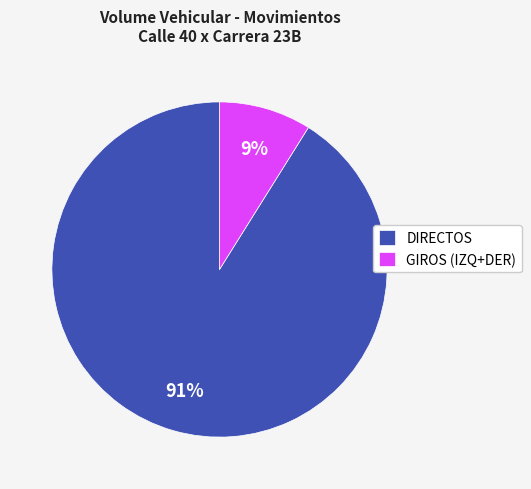

Do GIROS (IZQ+DER) and DIRECTOS together represent more than half of the pie?

Yes